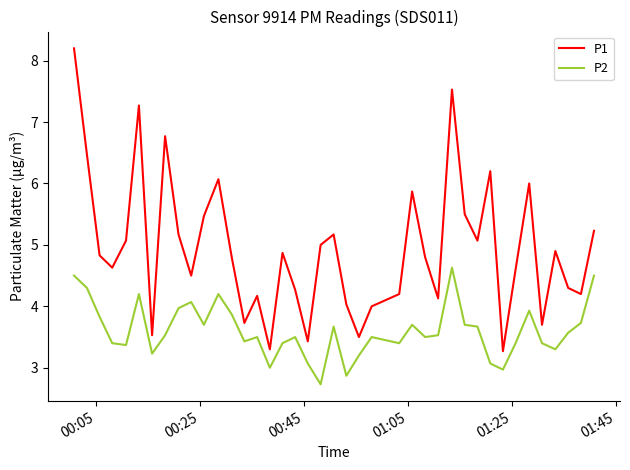

True or false: P1 and P2 cross at least once.

False